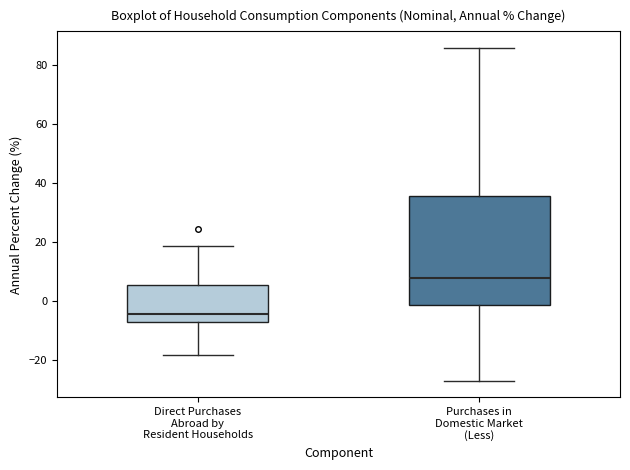

Reading left to right, transcribe this box plot: for each box, give where its median line is, the range the box spans, and where its two whiskers end, as read against the y-axis. The values are not printed on the chart, so give them approximately, as read against the axis.

Direct Purchases Abroad by Resident Households: median -4, box -8 to 6, whiskers -18 to 18
Purchases in Domestic Market (Less): median 8, box -2 to 36, whiskers -26 to 86